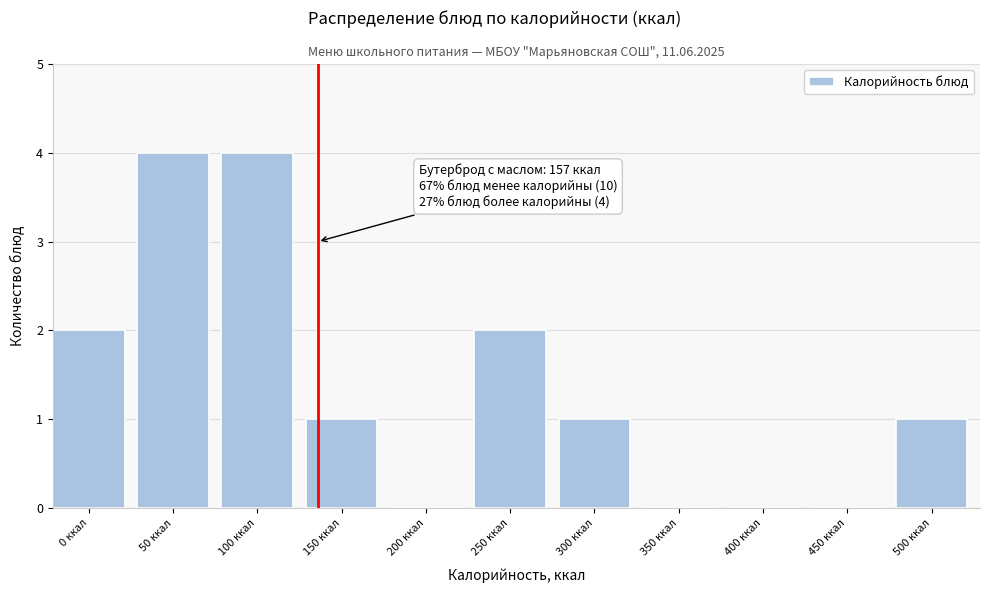

Reading left to right, extract all data points from this chart.

0 ккал=2	50 ккал=4	100 ккал=4	150 ккал=1	200 ккал=0	250 ккал=2	300 ккал=1	350 ккал=0	400 ккал=0	450 ккал=0	500 ккал=1